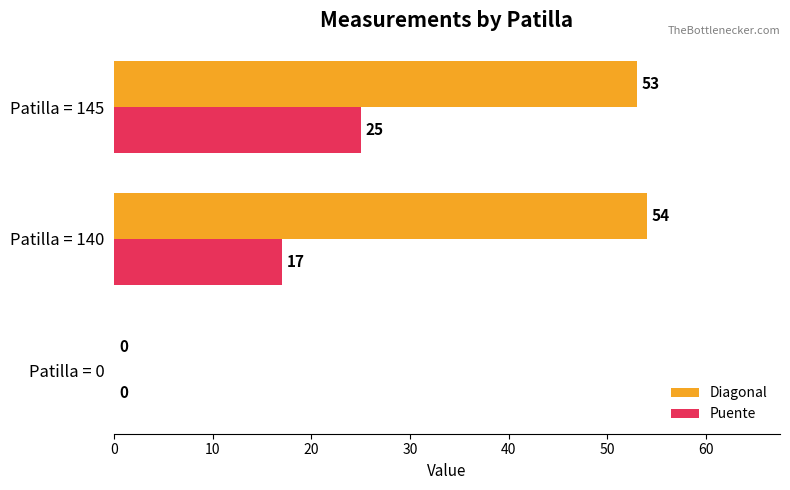

The value of Diagonal at Patilla = 0 is 37. True or false?

False